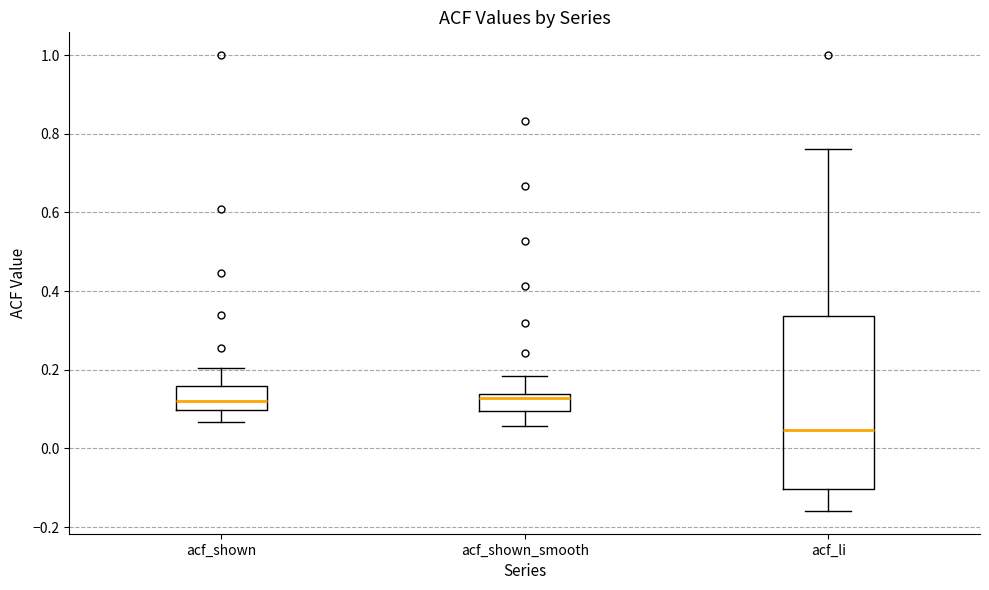

Where is the upper edge of the box for acf_shown on the y-axis? The values are not printed on the chart, so give them approximately, as read against the axis.

0.16